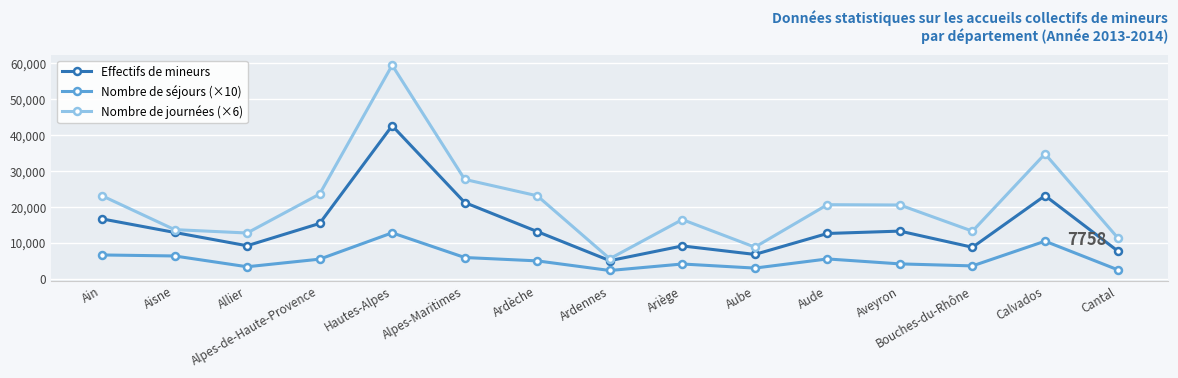

Which series has the largest total across all categories?

Nombre de journées (×6)